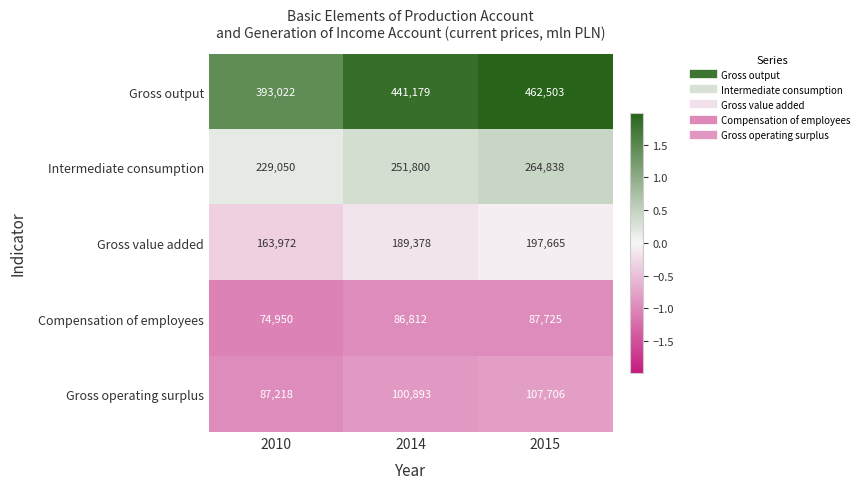

At which category is the sum across all series the highest?

2015